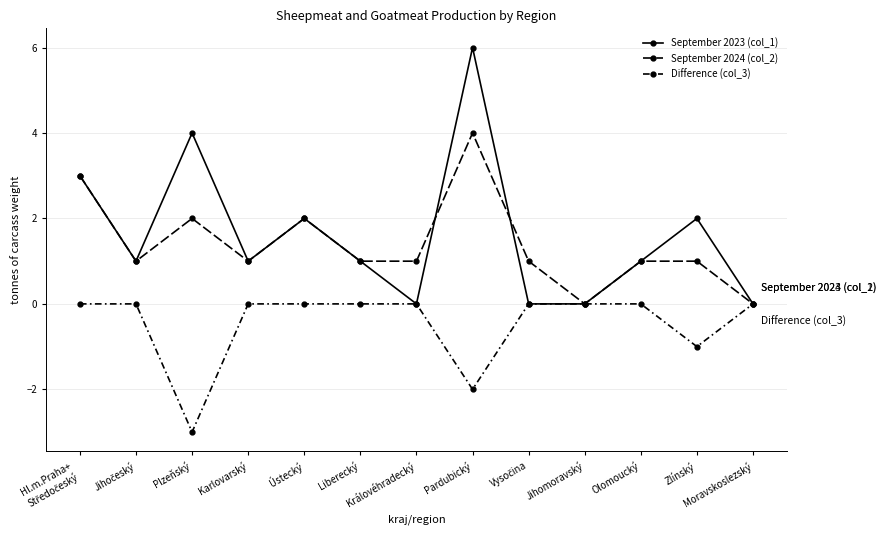

What is the label of the 7th point from the right?

Královéhradecký